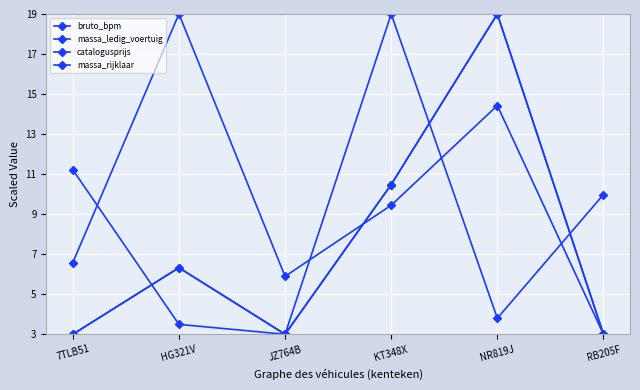

The value of massa_ledig_voertuig at KT348X is 17.9. True or false?

False